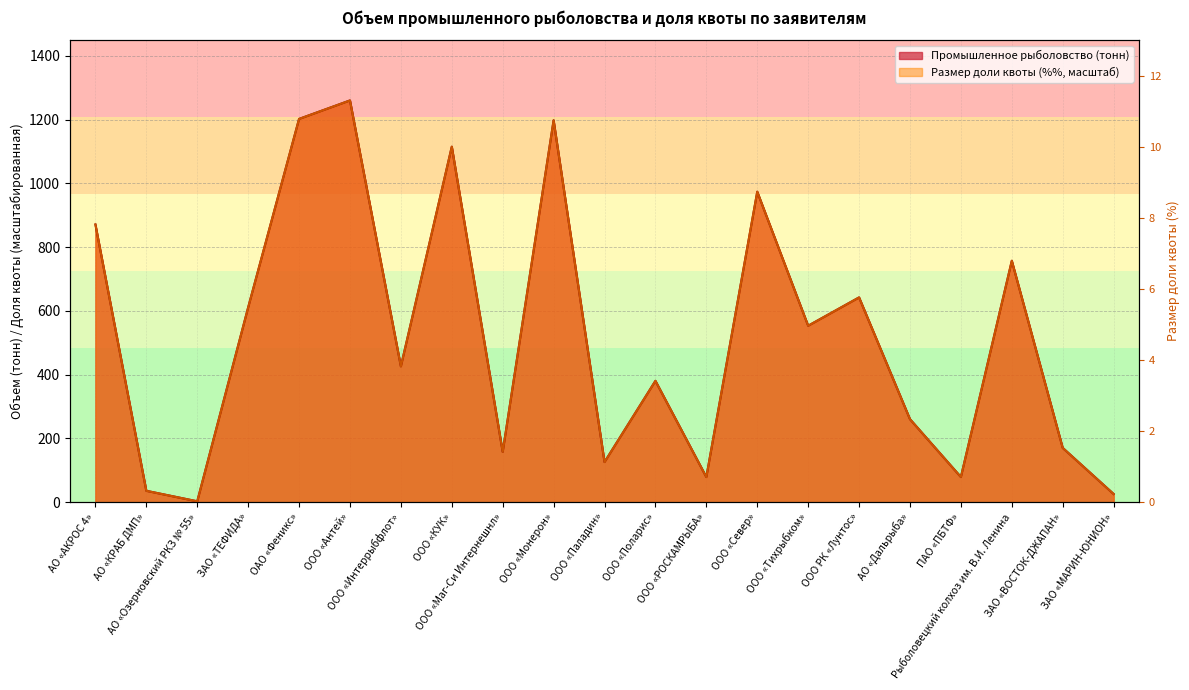

Rank the series by their average value, from lowest to highest.

Размер доли квоты (%), Промышленное рыболовство (тонн)